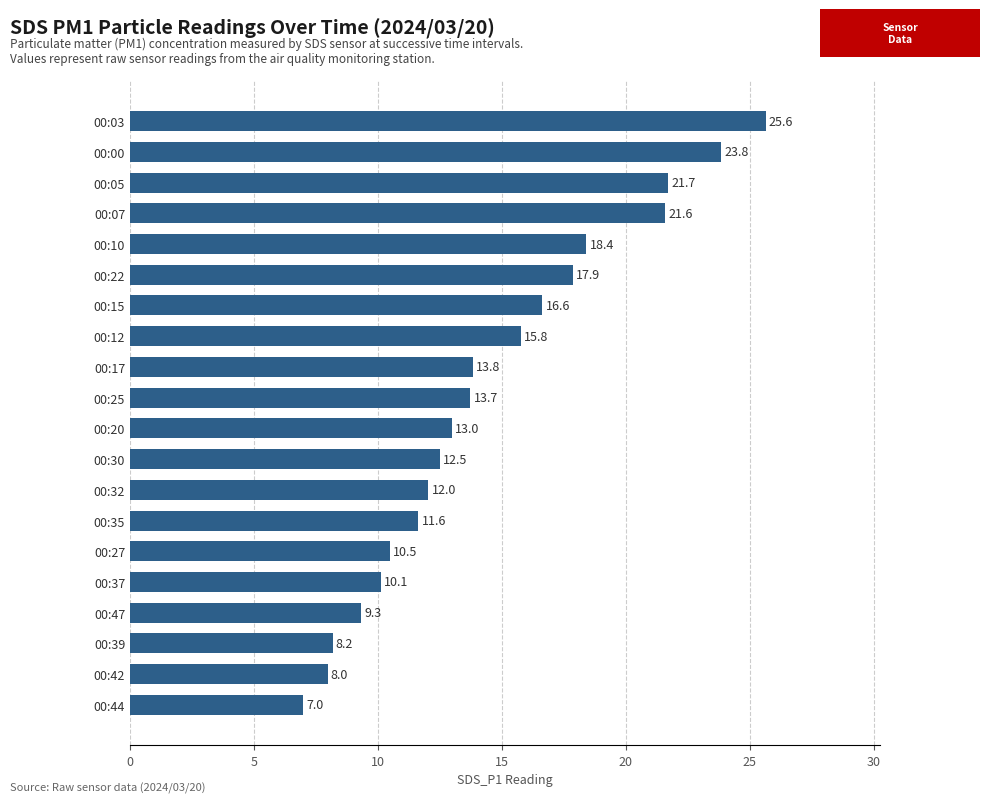

List the labels in order of value, largest first.

00:03, 00:00, 00:05, 00:07, 00:10, 00:22, 00:15, 00:12, 00:17, 00:25, 00:20, 00:30, 00:32, 00:35, 00:27, 00:37, 00:47, 00:39, 00:42, 00:44